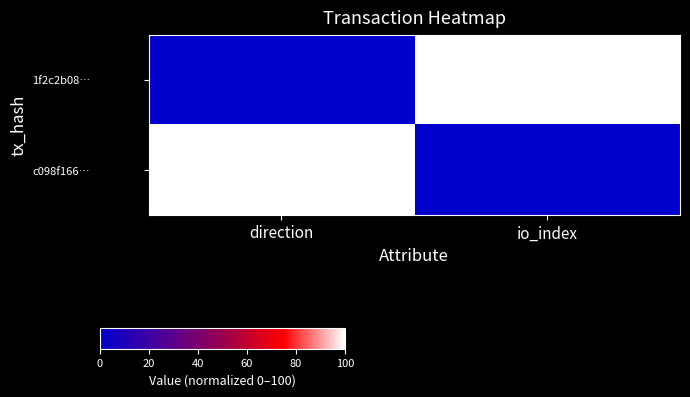

Reading right to left, extract all data points from this chart.

1f2c2b08…: io_index=100	direction=0
c098f166…: io_index=0	direction=100